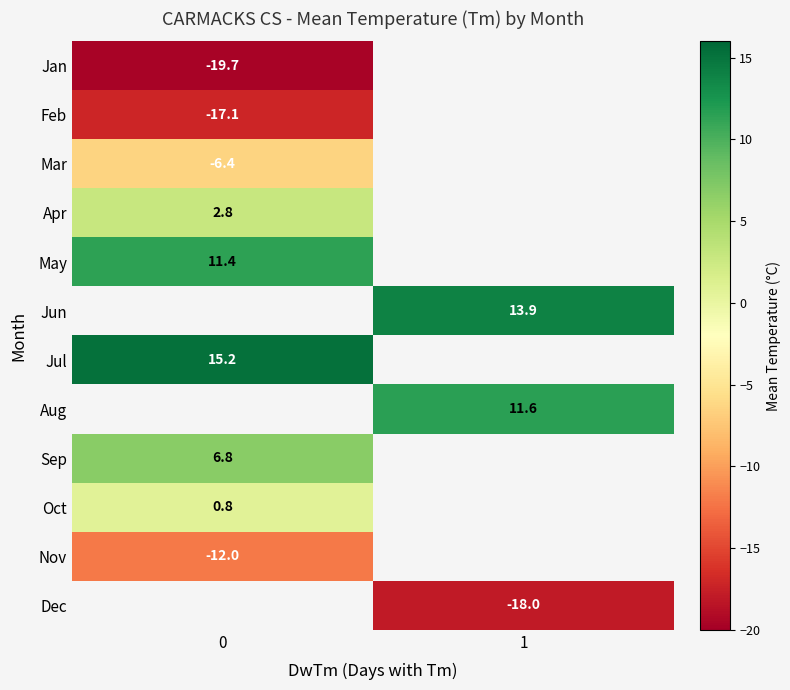

Between 0 and 1, which is larger?

1